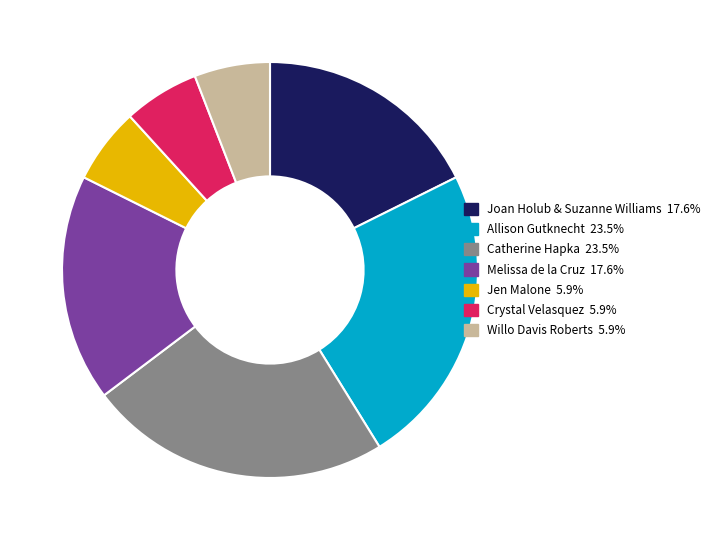

Approximately how many times larger is the value at Melissa de la Cruz compared to Joan Holub & Suzanne Williams?

1.0